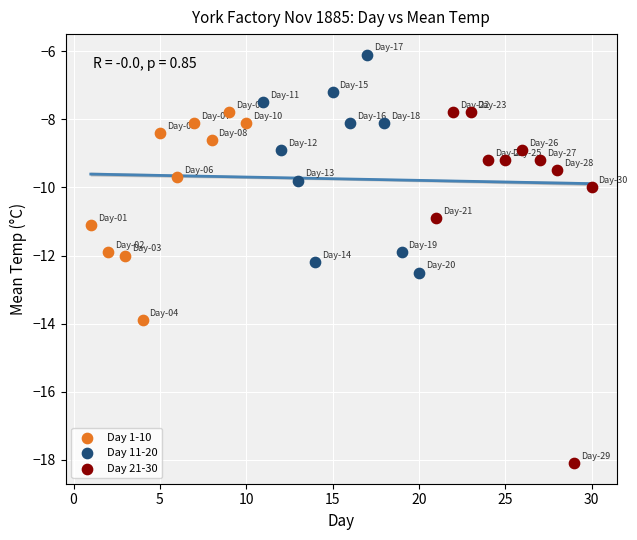

Which series has the largest Y range (max minus min)?

Day 21-30